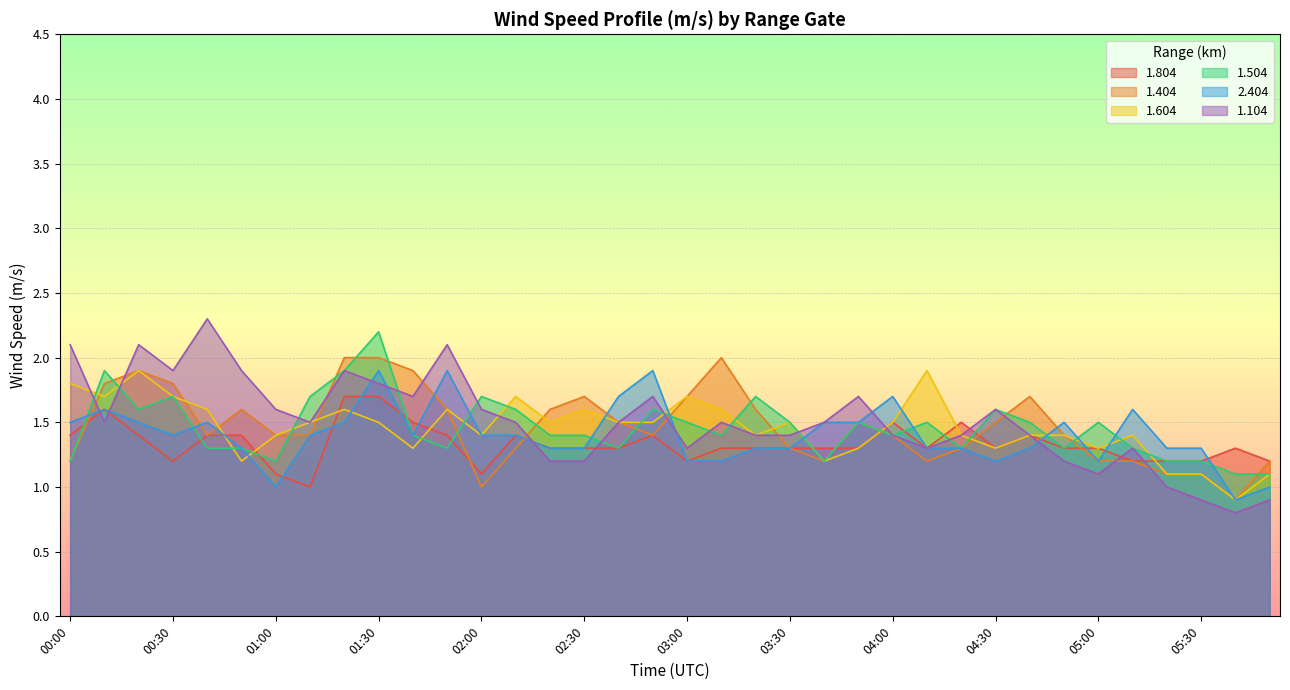

The value of 1.804 at 01:00 is 1.9. True or false?

False